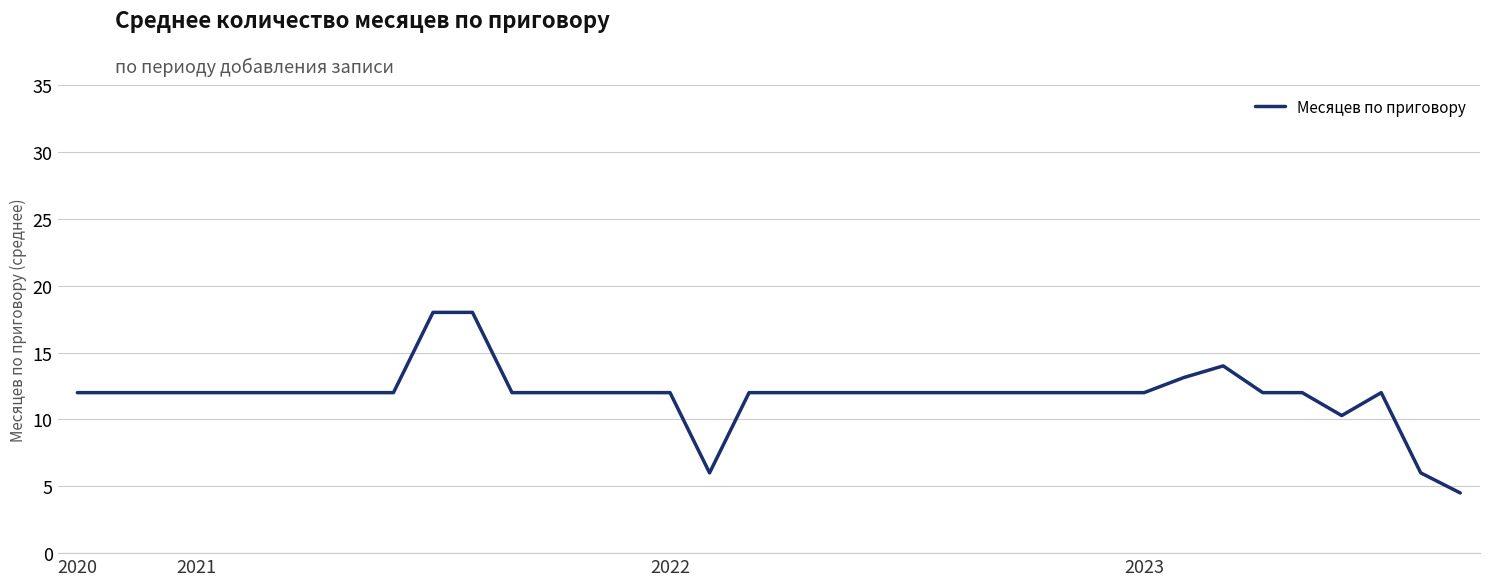

What is the greatest value displayed?

18.0